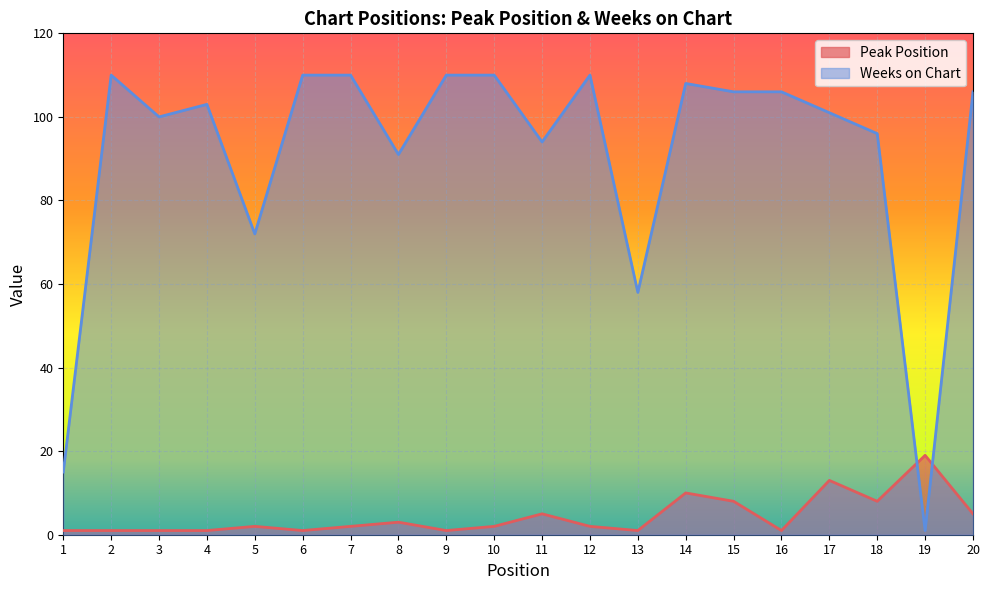

How many lines are shown in the chart?

2